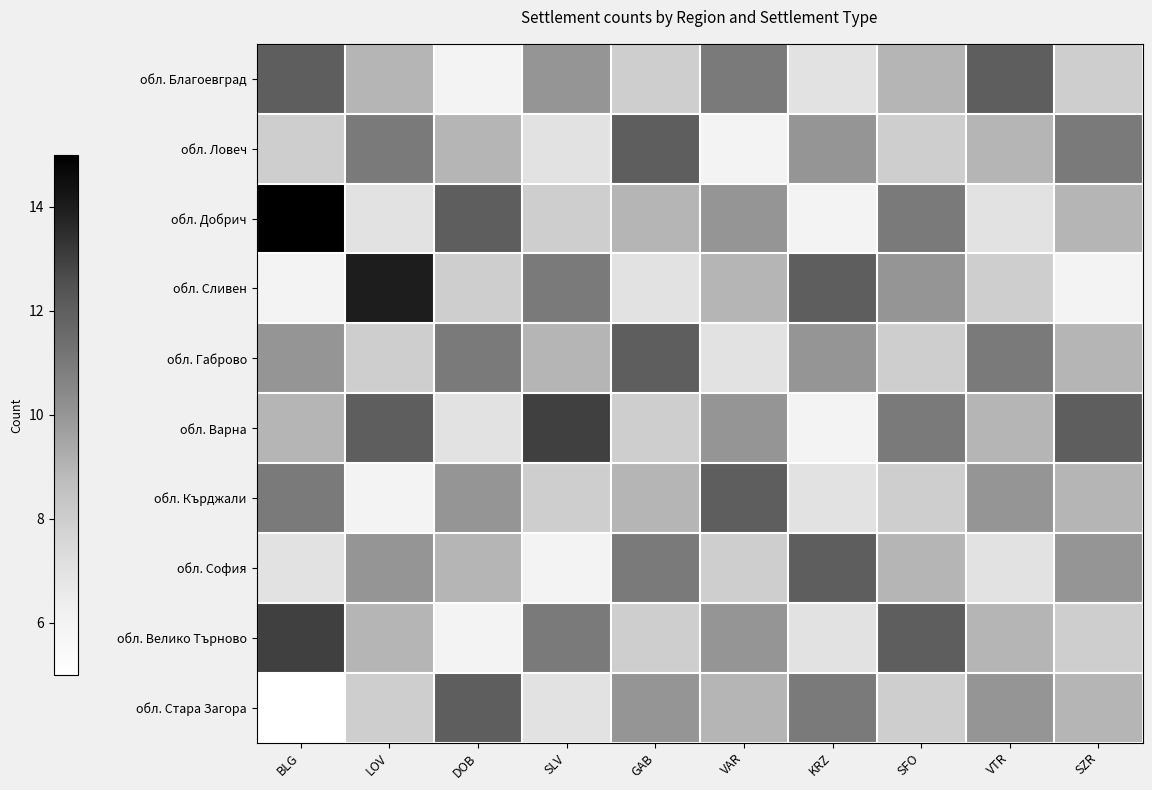

At which category is the sum across all series the highest?

BLG